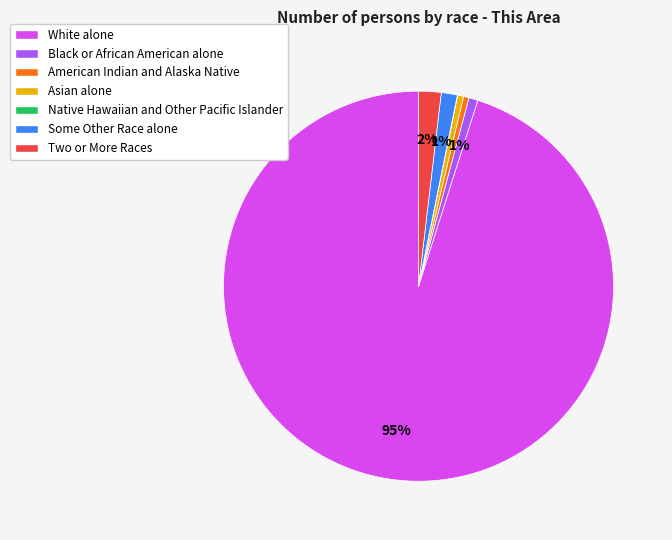

To the nearest percent, what percentage of the pie is Two or More Races?

2%